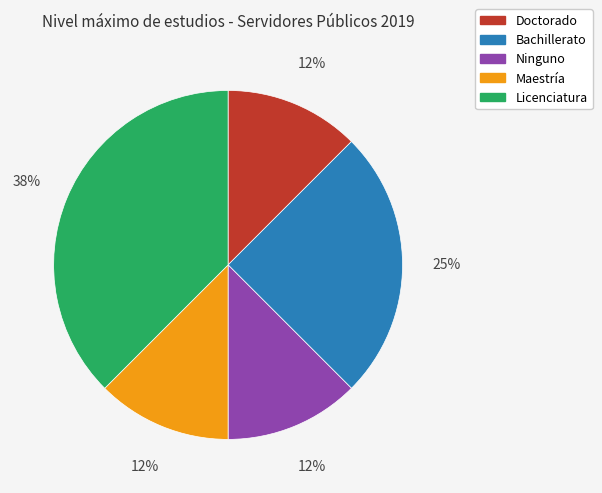

Count the number of slices in the pie.

5